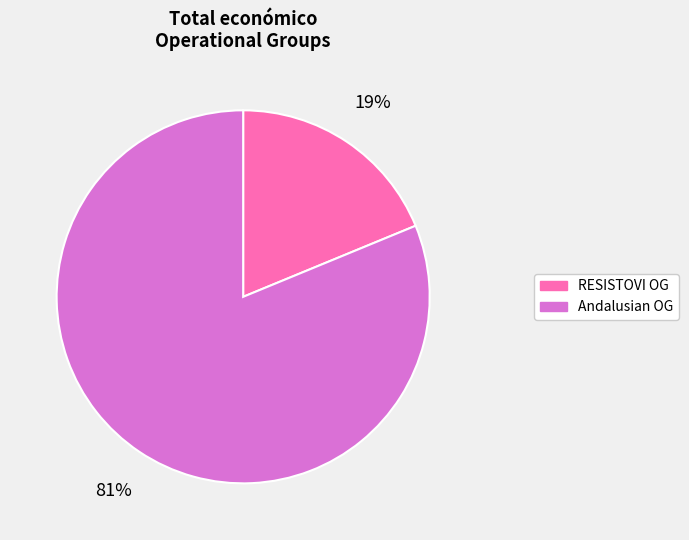

To the nearest percent, what is the difference between the largest and smallest slice percentages?

62%